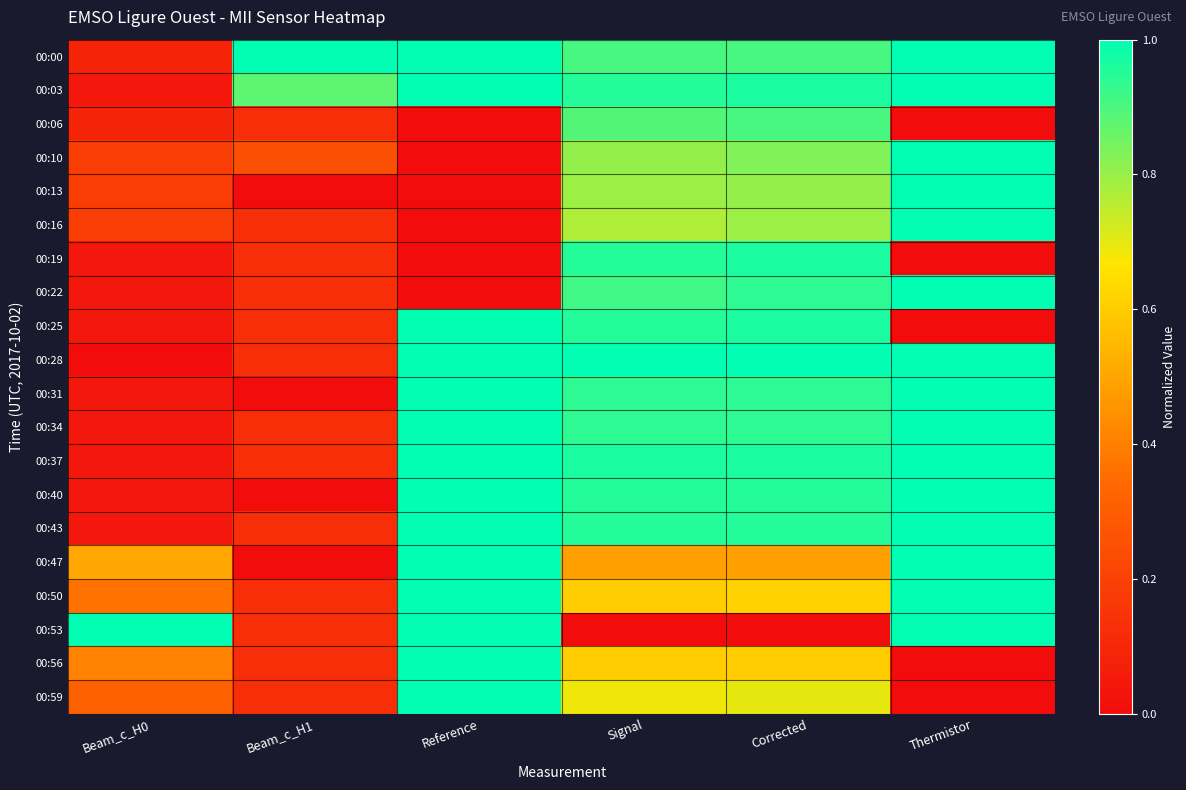

Count the number of categories in the chart.

6